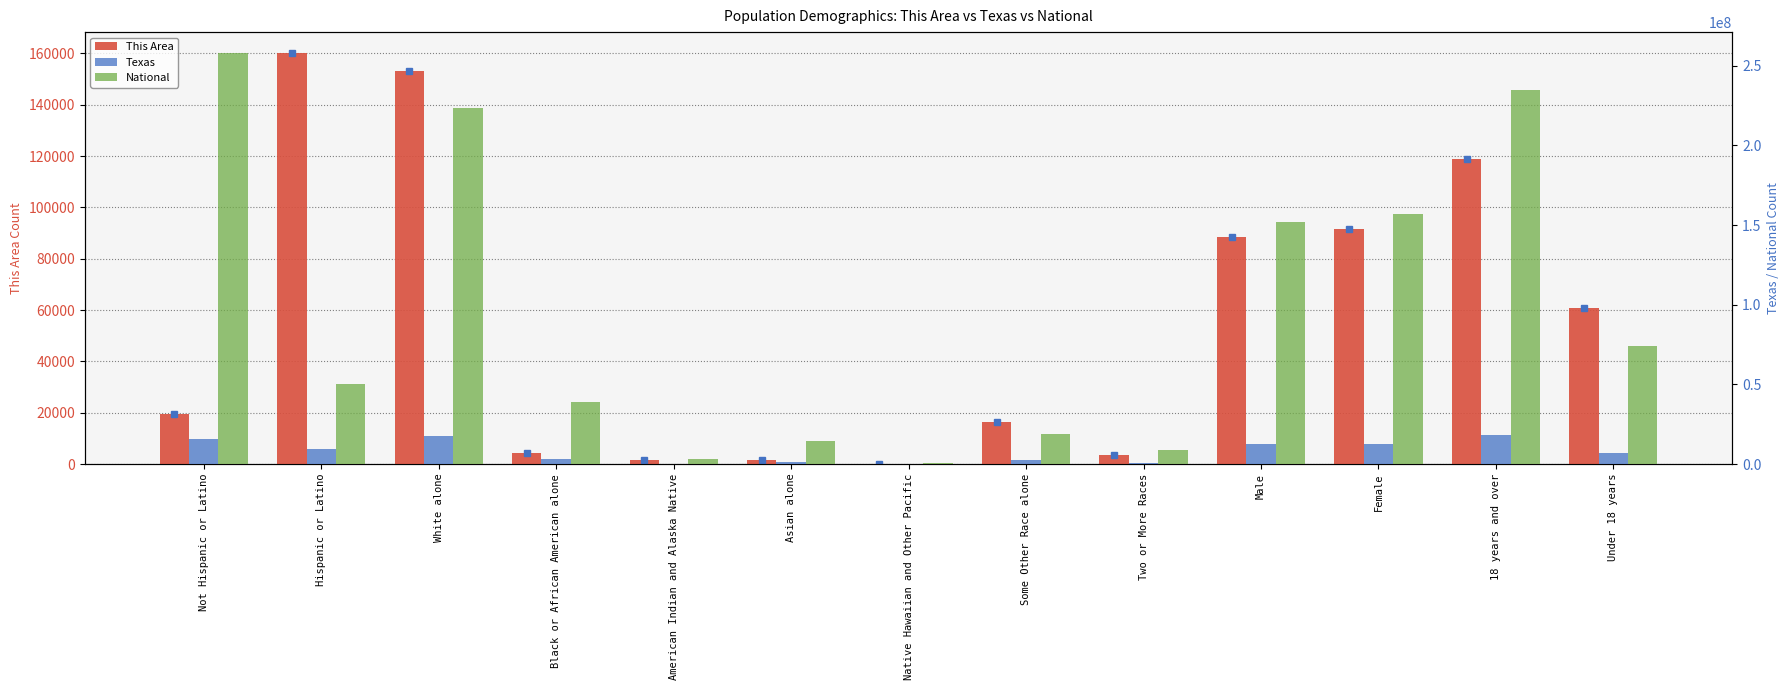

Reading right to left, what are all the values shown in this chart?

This Area: Under 18 years=60901	18 years and over=119009	Female=91599	Male=88311	Two or More Races=3481	Some Other Race alone=16193	Native Hawaiian and Other Pacific=162	Asian alone=1442	American Indian and Alaska Native=1404	Black or African American alone=4231	White alone=152997	Hispanic or Latino=160316	Not Hispanic or Latino=19594
Texas: Under 18 years=6865824	18 years and over=18279737	Female=12673281	Male=12472280	Two or More Races=679001	Some Other Race alone=2628186	Native Hawaiian and Other Pacific=21656	Asian alone=964596	American Indian and Alaska Native=170972	Black or African American alone=2979598	White alone=17701552	Hispanic or Latino=9460921	Not Hispanic or Latino=15684640
National: Under 18 years=74181467	18 years and over=234564071	Female=156964212	Male=151781326	Two or More Races=9009073	Some Other Race alone=19107368	Native Hawaiian and Other Pacific=540013	Asian alone=14674252	American Indian and Alaska Native=2932248	Black or African American alone=38929319	White alone=223553265	Hispanic or Latino=50477594	Not Hispanic or Latino=258267944